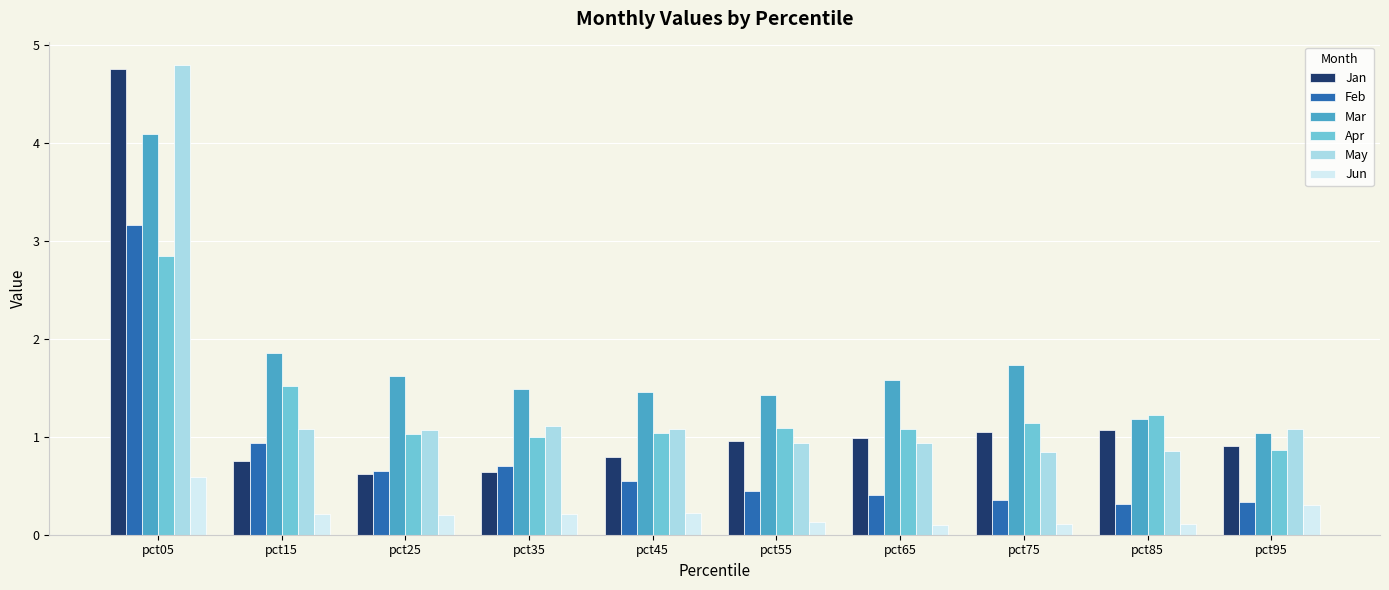

How many values in the May series are below 1?

4